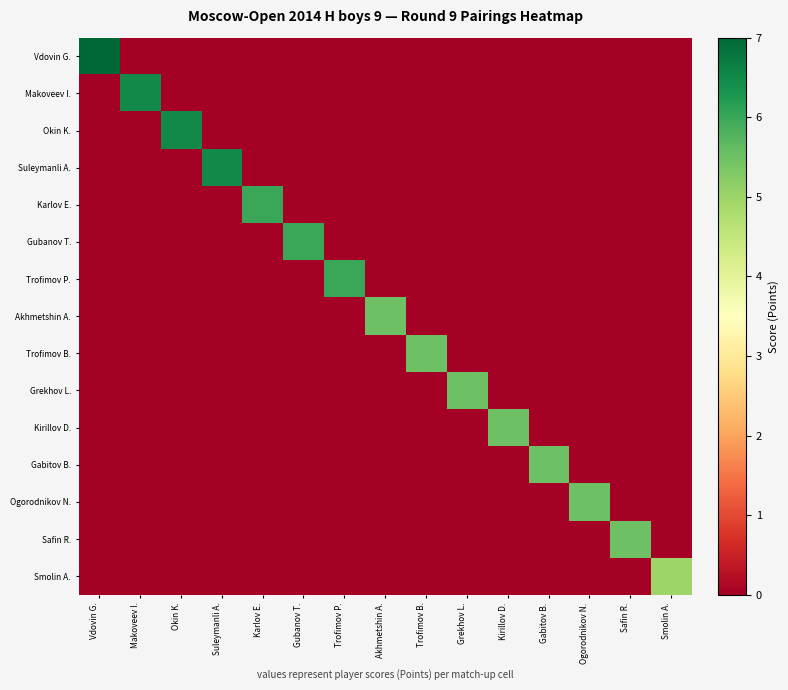

Which has a higher value, Kirillov D. or Vdovin G.?

Vdovin G.